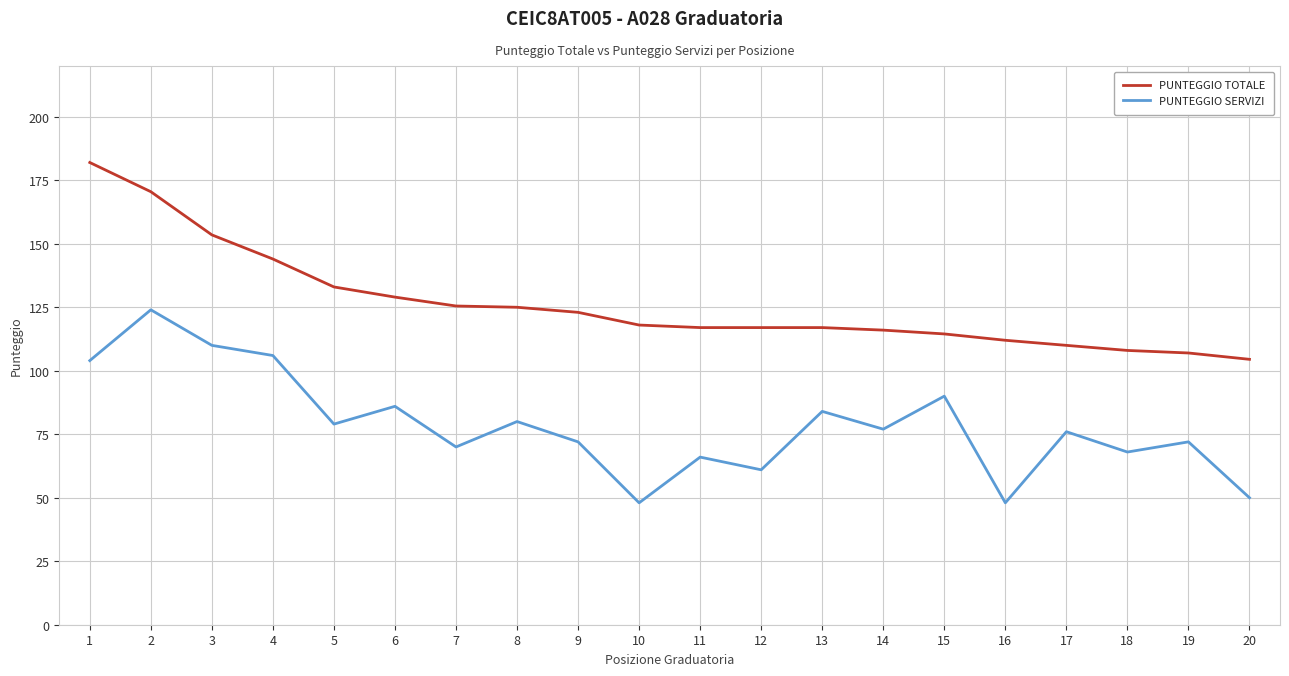

Which series has the largest total across all categories?

PUNTEGGIO TOTALE